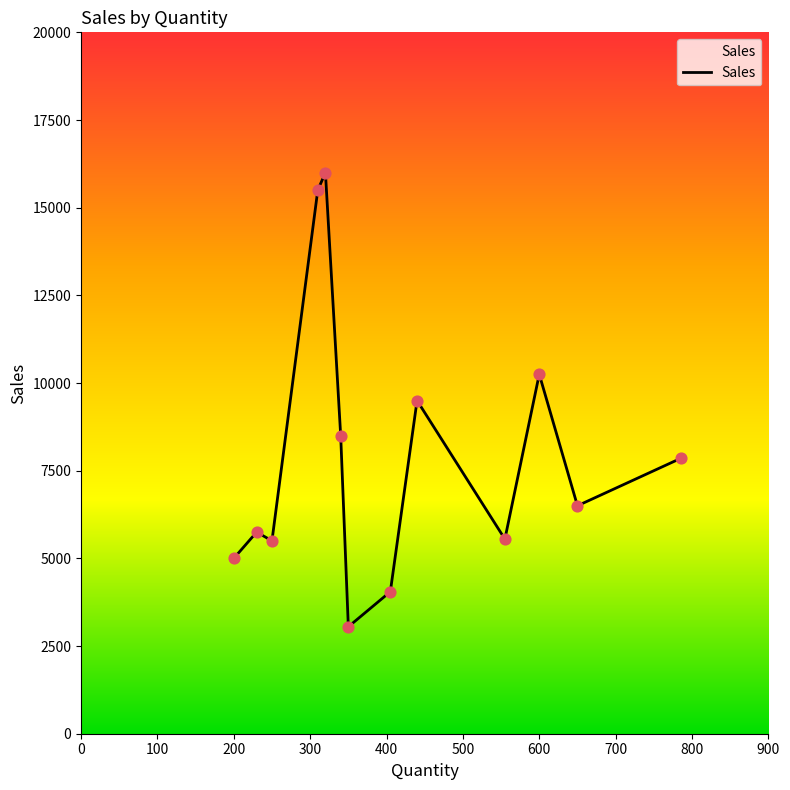

What is the minimum value shown in the chart?

3050